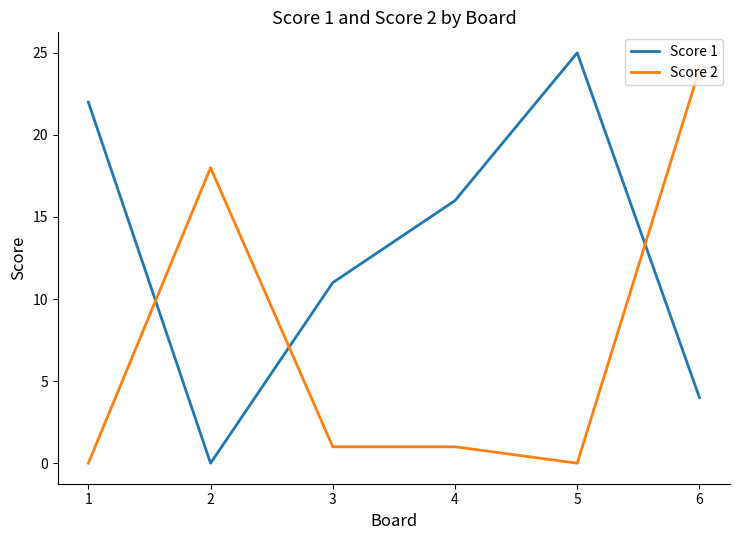

Reading right to left, transcribe all the data shown in this chart.

Score 1: 4	25	16	11	0	22
Score 2: 24	0	1	1	18	0